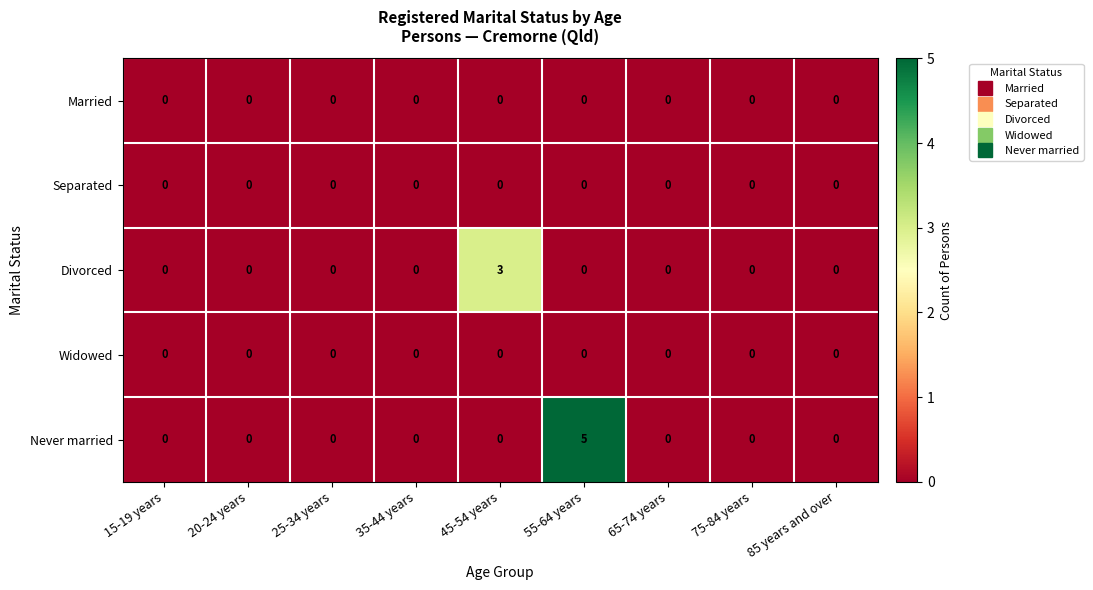

True or false: Divorced has a value of 0 at 75-84 years.

True